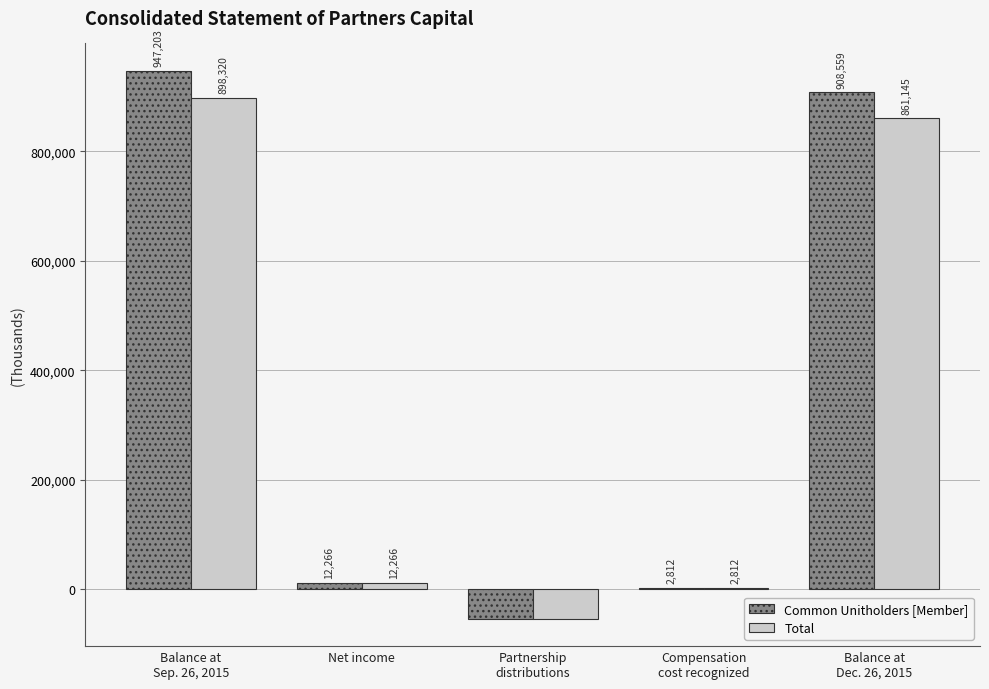

Which series changed the most between Partnership
distributions and Balance at
Dec. 26, 2015?

Common Unitholders [Member]